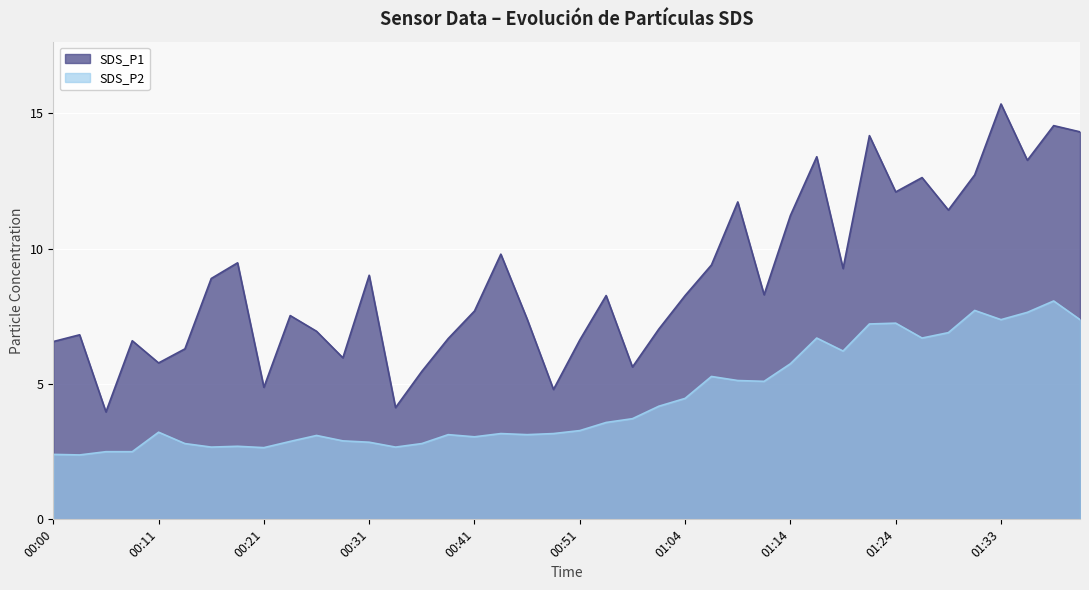

Between 00:18 and 00:21, which series saw the biggest shift?

SDS_P1